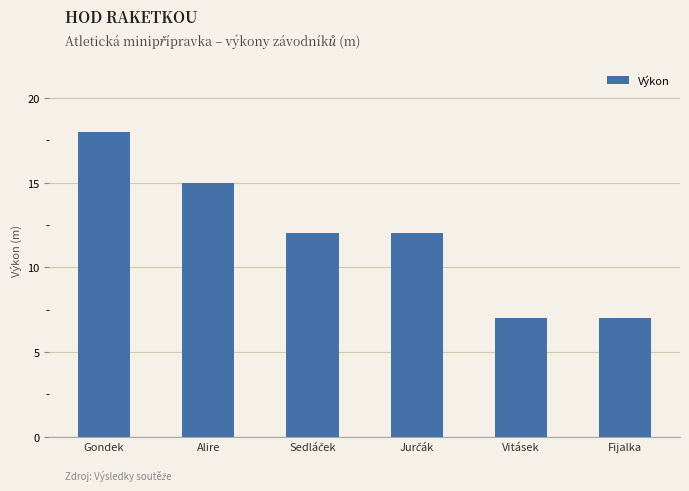

Reading left to right, list all the values displayed in this chart.

18	15	12	12	7	7